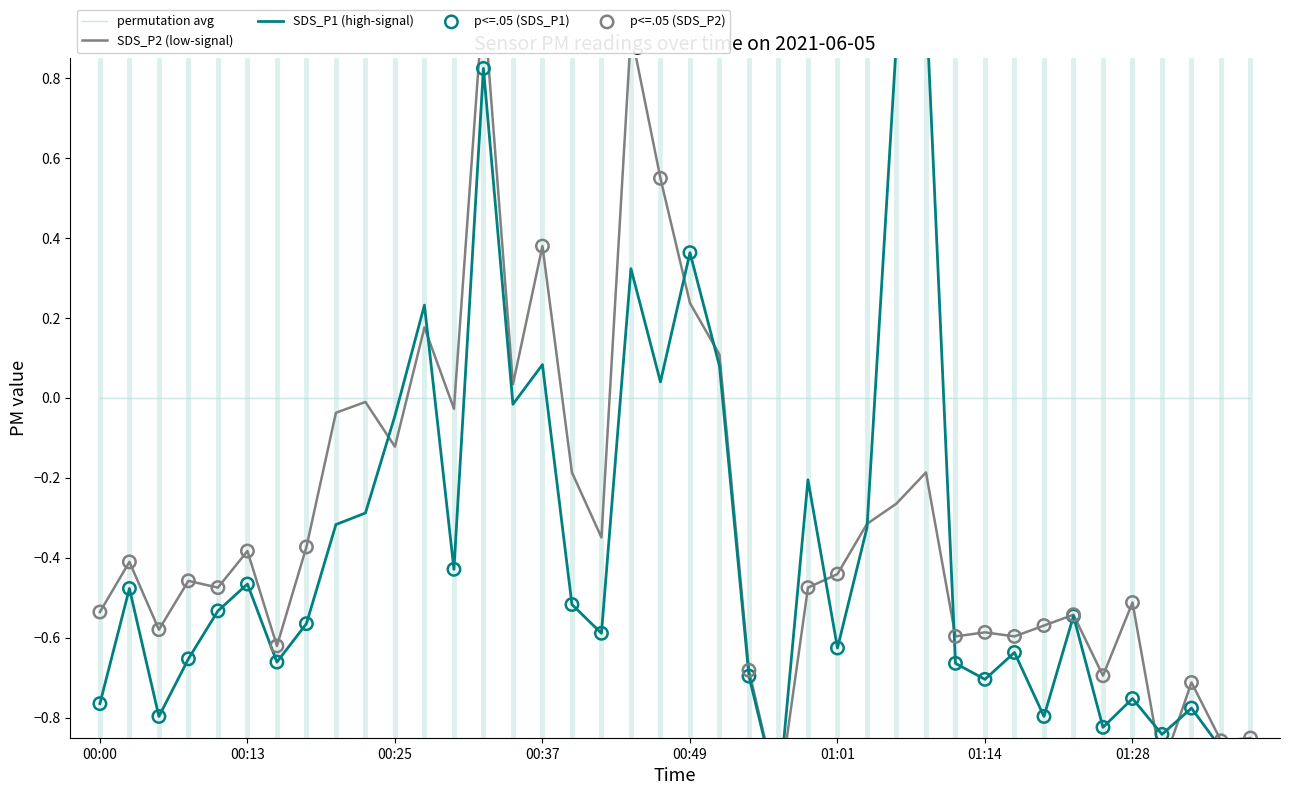

Is the value of SDS_P2 at 00:15 greater than the value of SDS_P1 at 01:23?

No